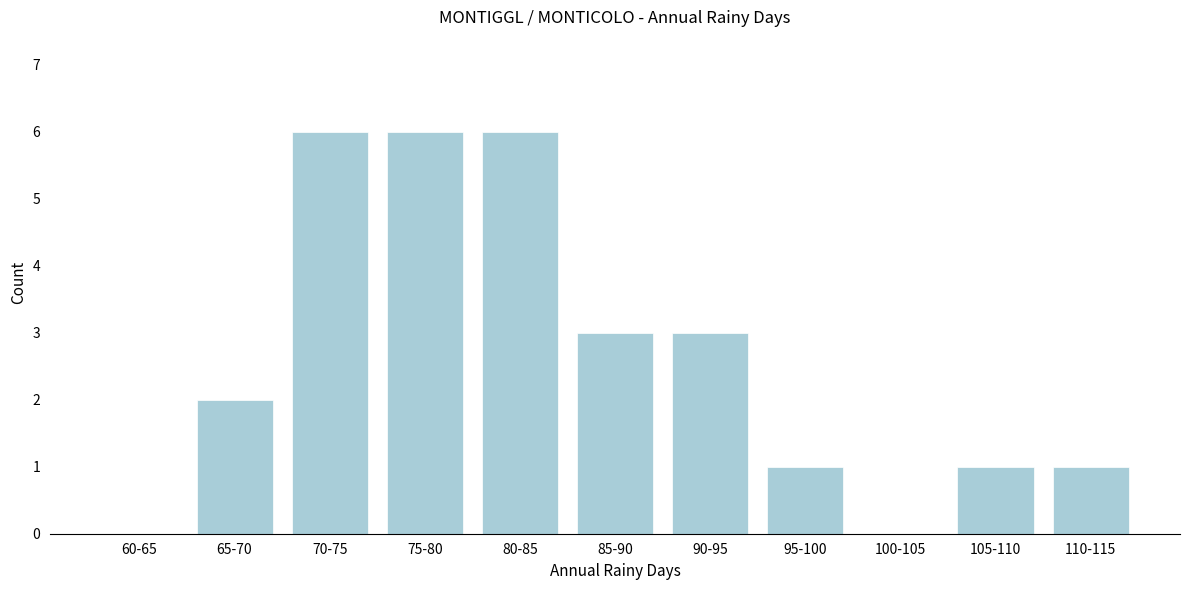

Reading left to right, transcribe all the data shown in this chart.

60-65=0	65-70=2	70-75=6	75-80=6	80-85=6	85-90=3	90-95=3	95-100=1	100-105=0	105-110=1	110-115=1